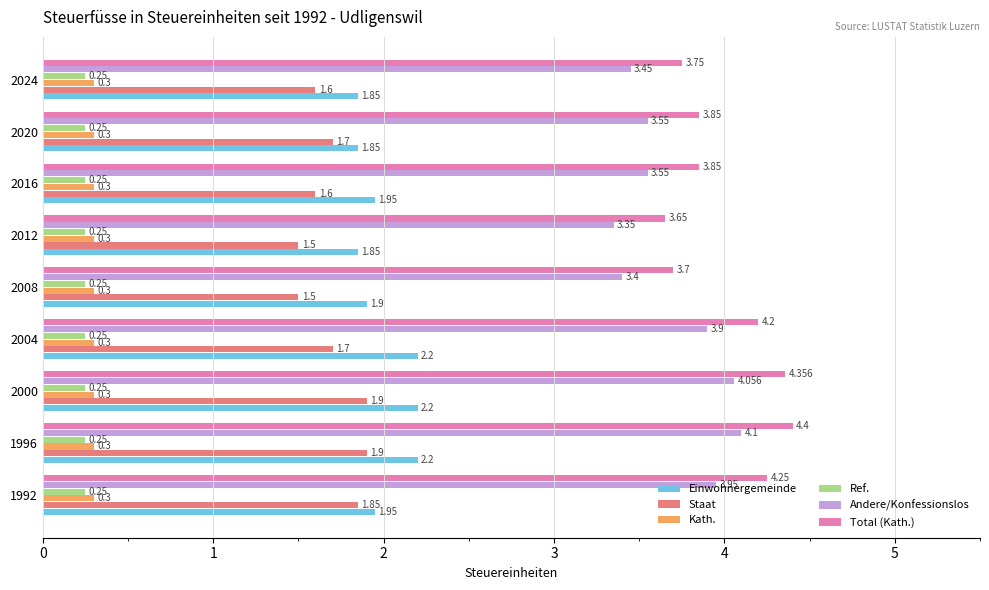

Rank the series by their maximum value, from lowest to highest.

Ref., Kath., Staat, Einwohnergemeinde, Andere/Konfessionslos, Total (Kath.)